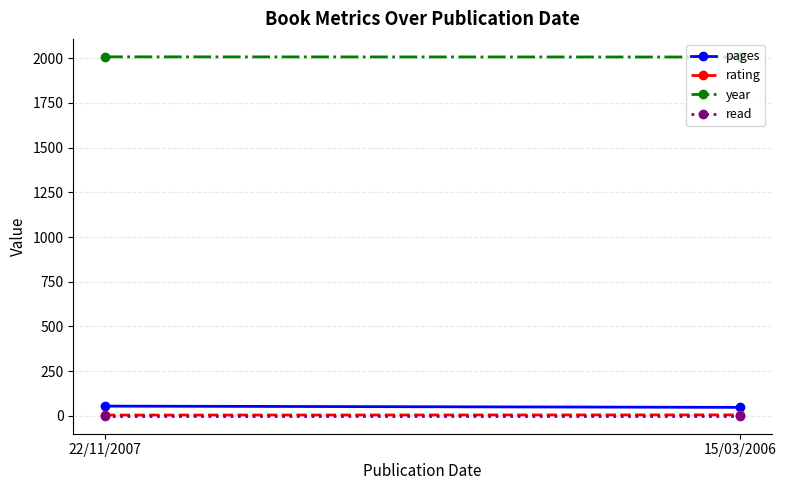

List the series in order of their peak value, highest first.

year, pages, rating, read